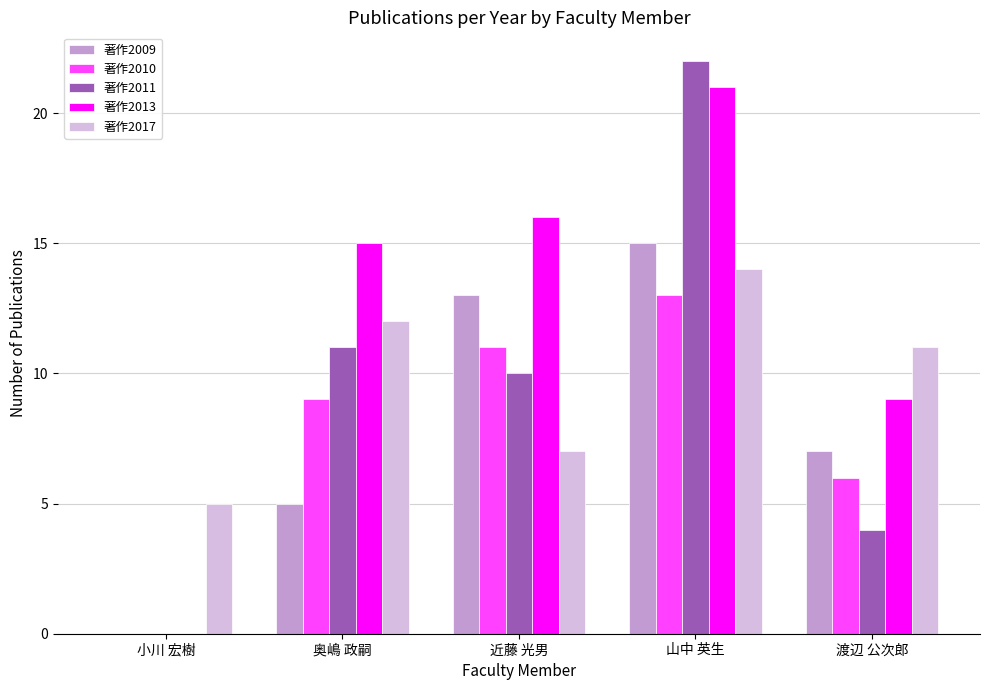

What is the average value of the 著作2010 series?

8